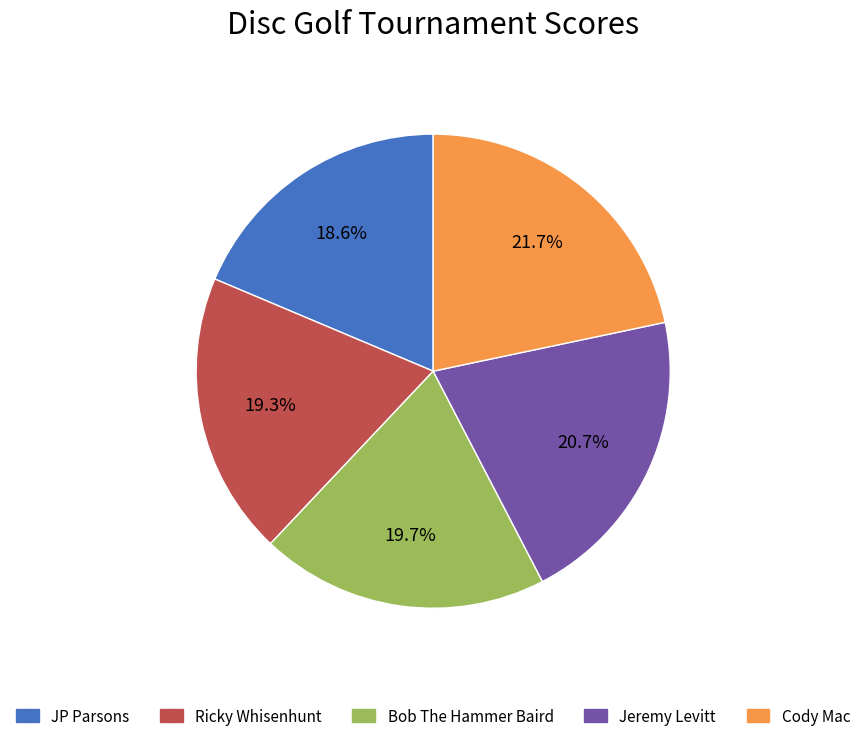

Does Cody Mac represent more than half of the total?

No